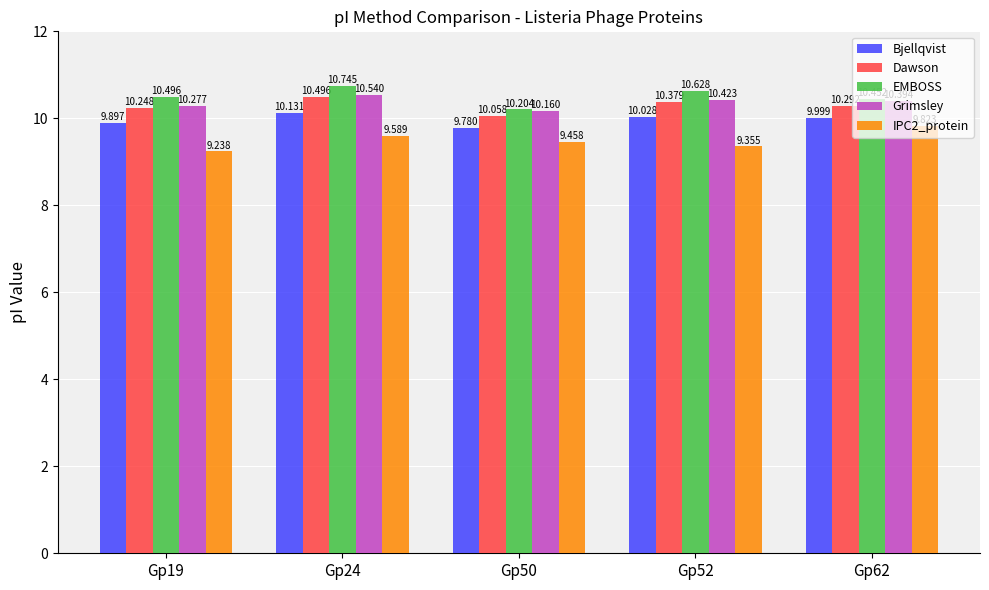

At which label does Grimsley reach its peak?

Gp24